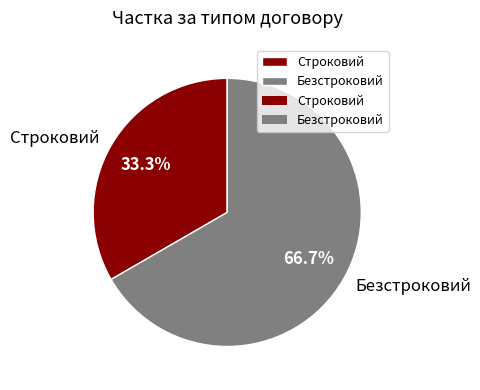

Is there any slice that represents more than half of the pie?

Yes